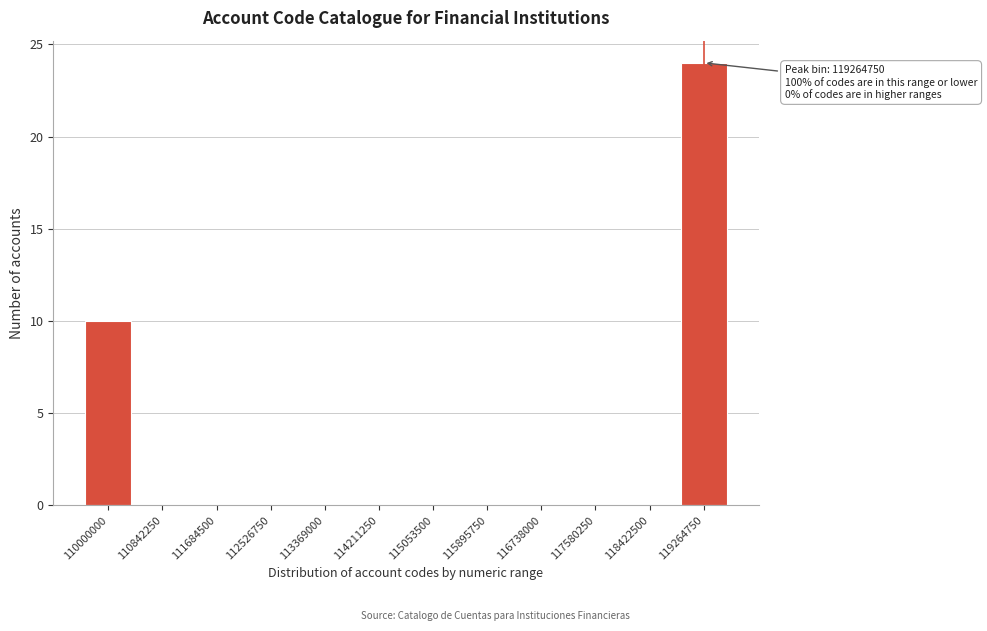

Reading right to left, extract all data points from this chart.

119264750=24	118422500=0	117580250=0	116738000=0	115895750=0	115053500=0	114211250=0	113369000=0	112526750=0	111684500=0	110842250=0	110000000=10